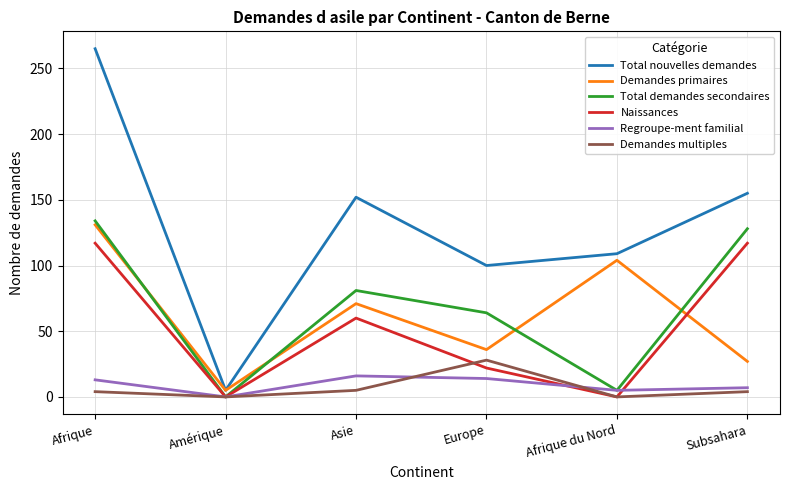

What are all the series names shown in the legend?

Total nouvelles demandes, Demandes primaires, Total demandes secondaires, Naissances, Regroupe-ment familial, Demandes multiples